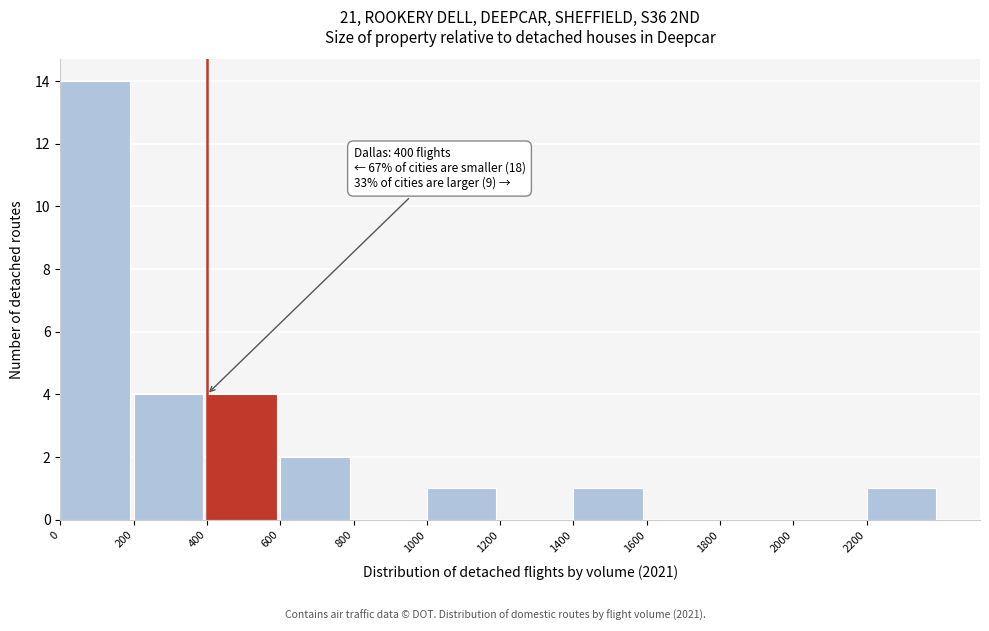

Which range on the x-axis has the tallest bar?

0 to 200